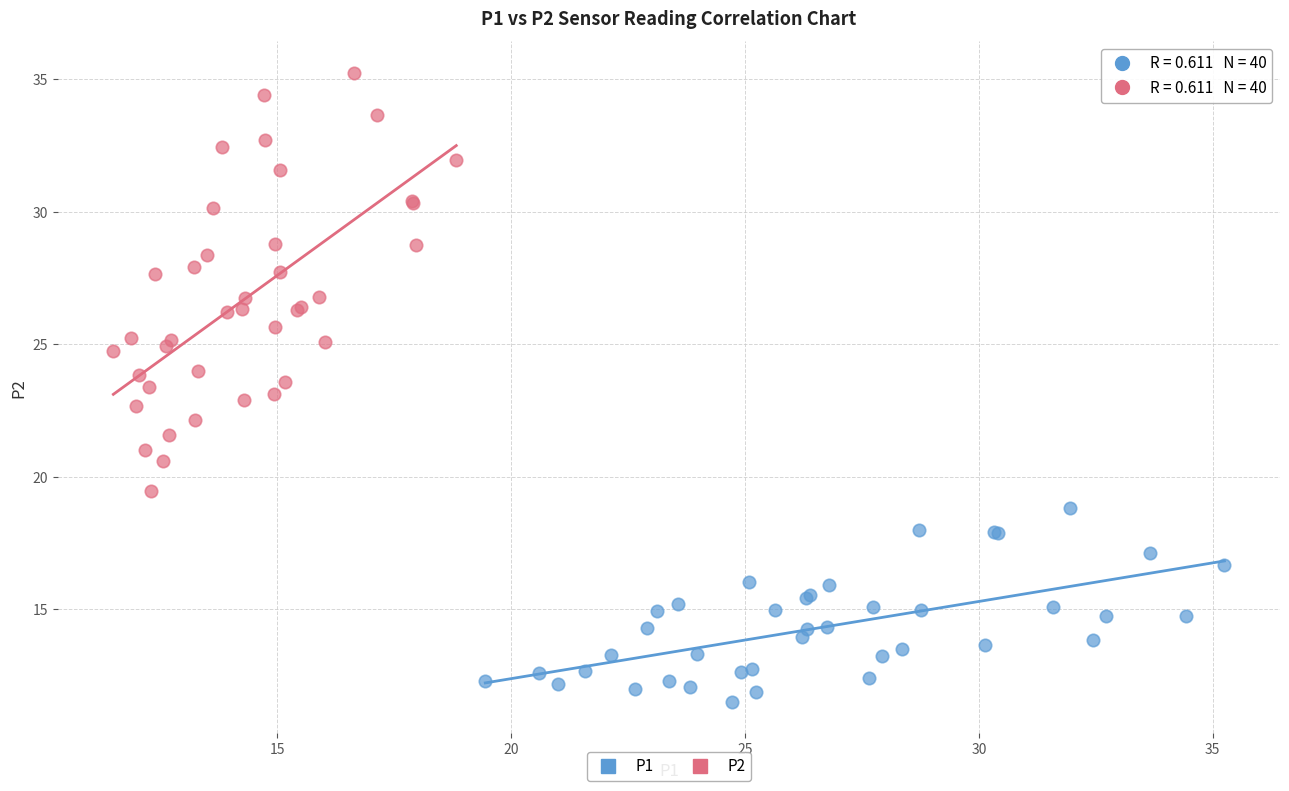

Which series reaches the maximum Y coordinate?

P2